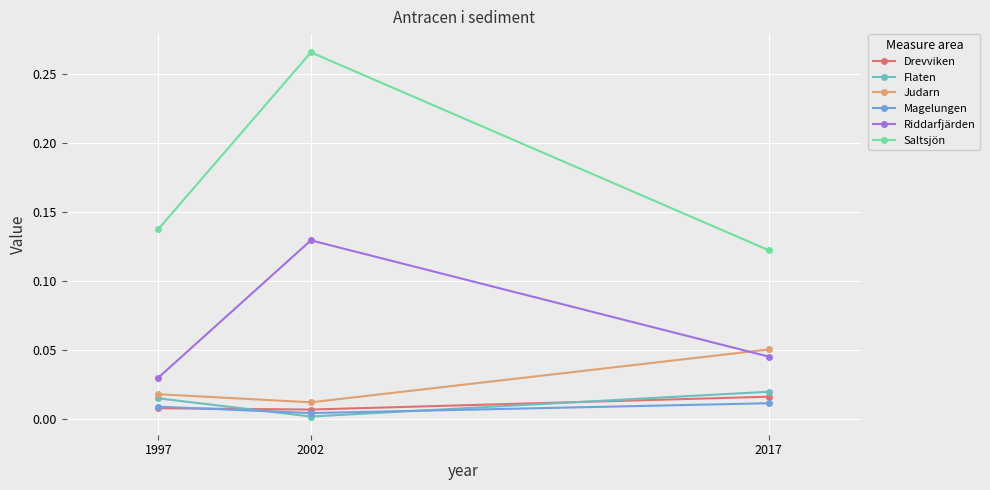

Which series changed the most between 2002 and 2017?

Saltsjön